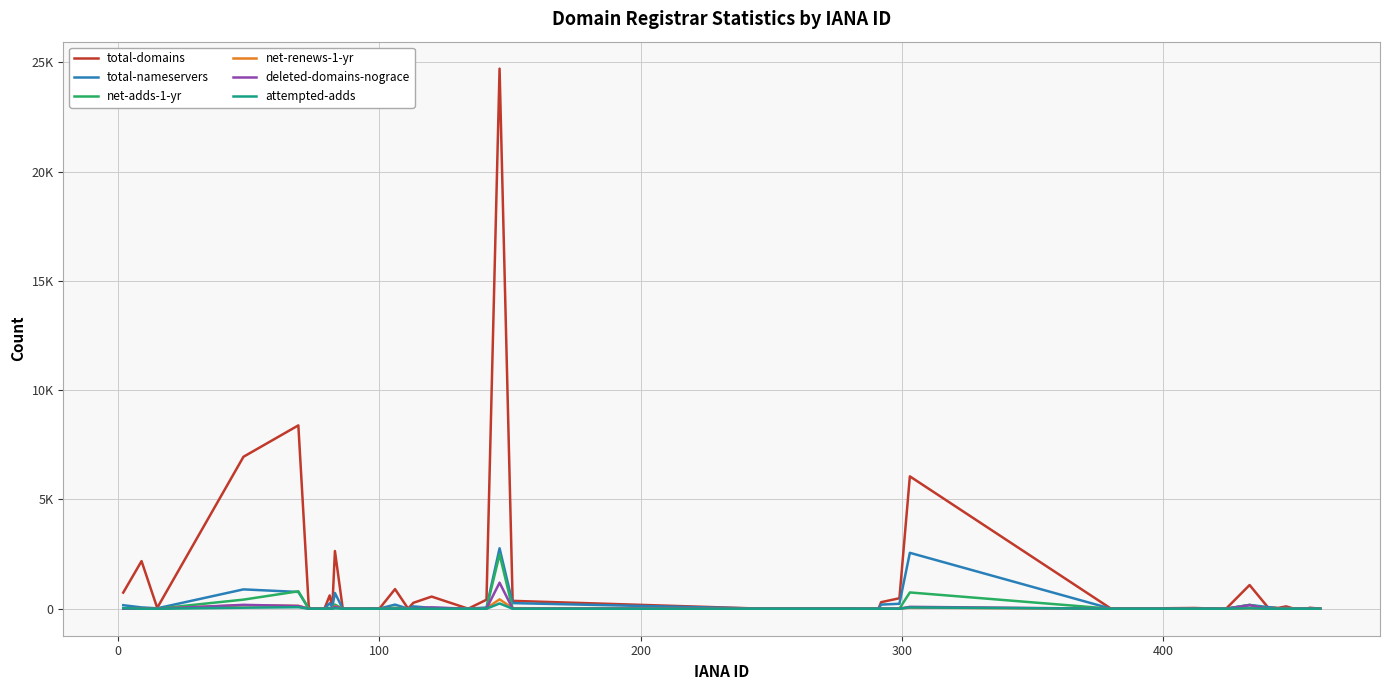

Does the chart display data point markers on the line(s)?

No